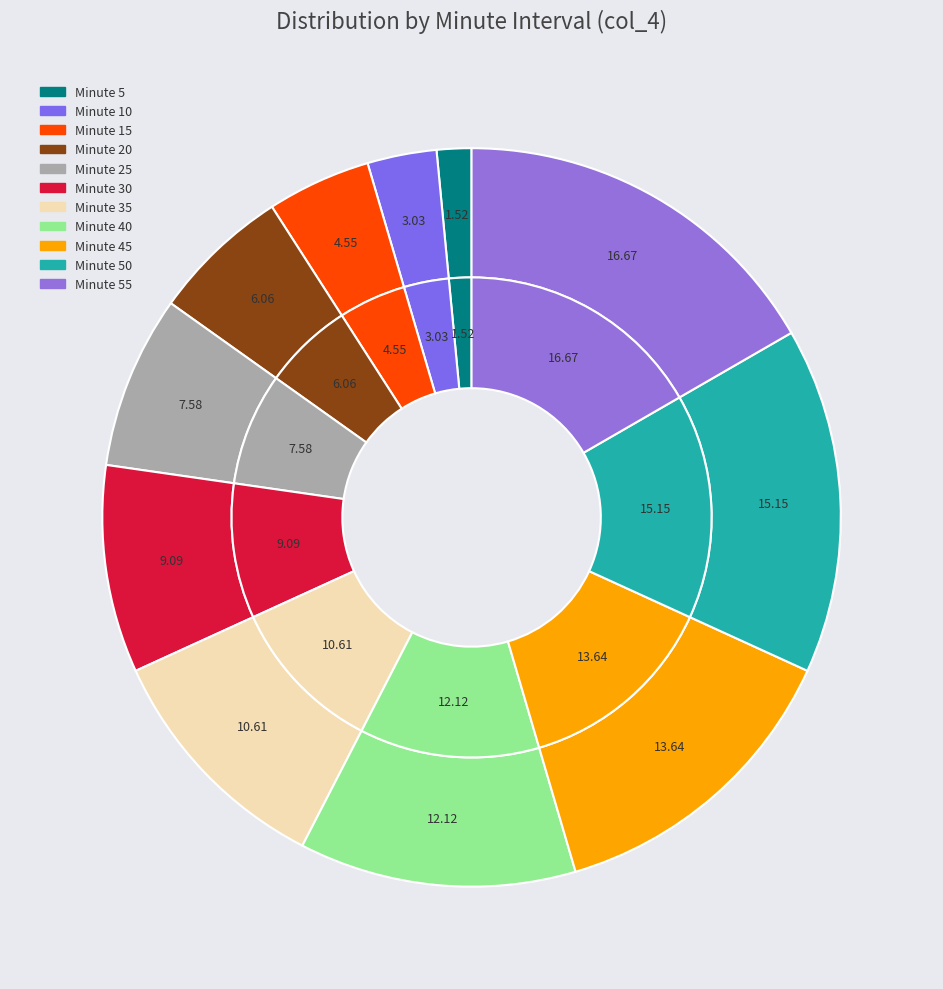

To the nearest percent, what is the difference between the largest and smallest slice percentages?

15%